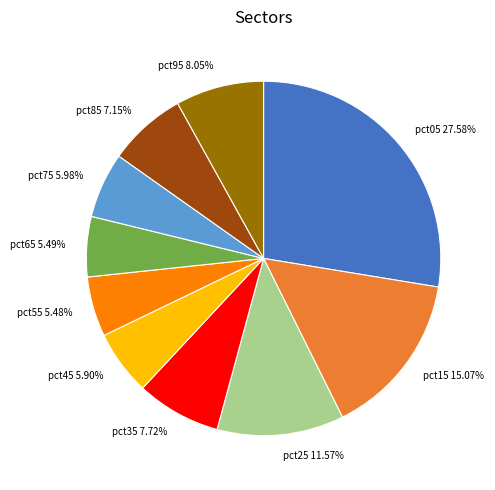

Combined, do pct55 and pct45 account for over 50%?

No